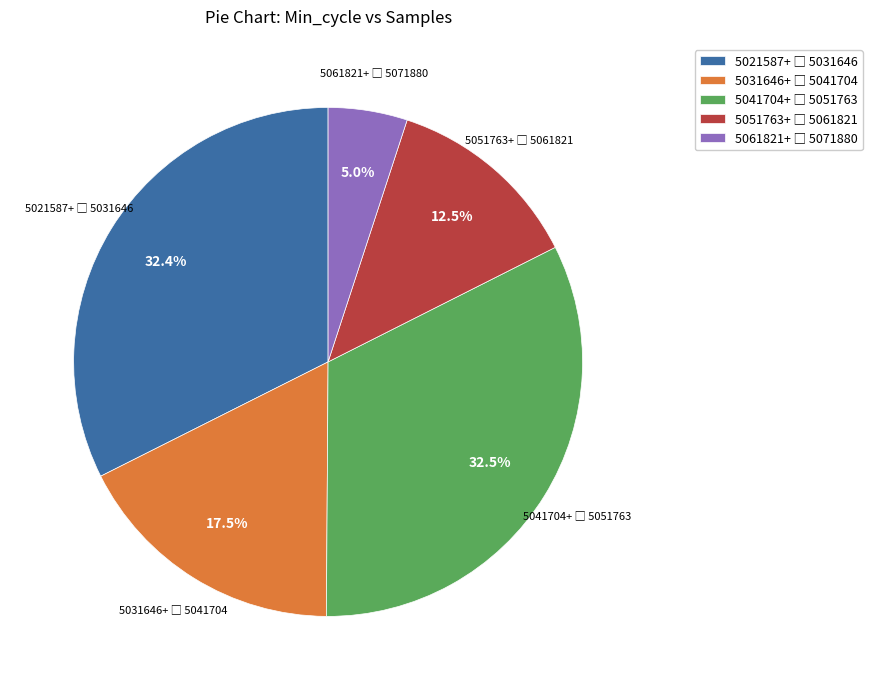

Is there any slice that represents more than half of the pie?

No